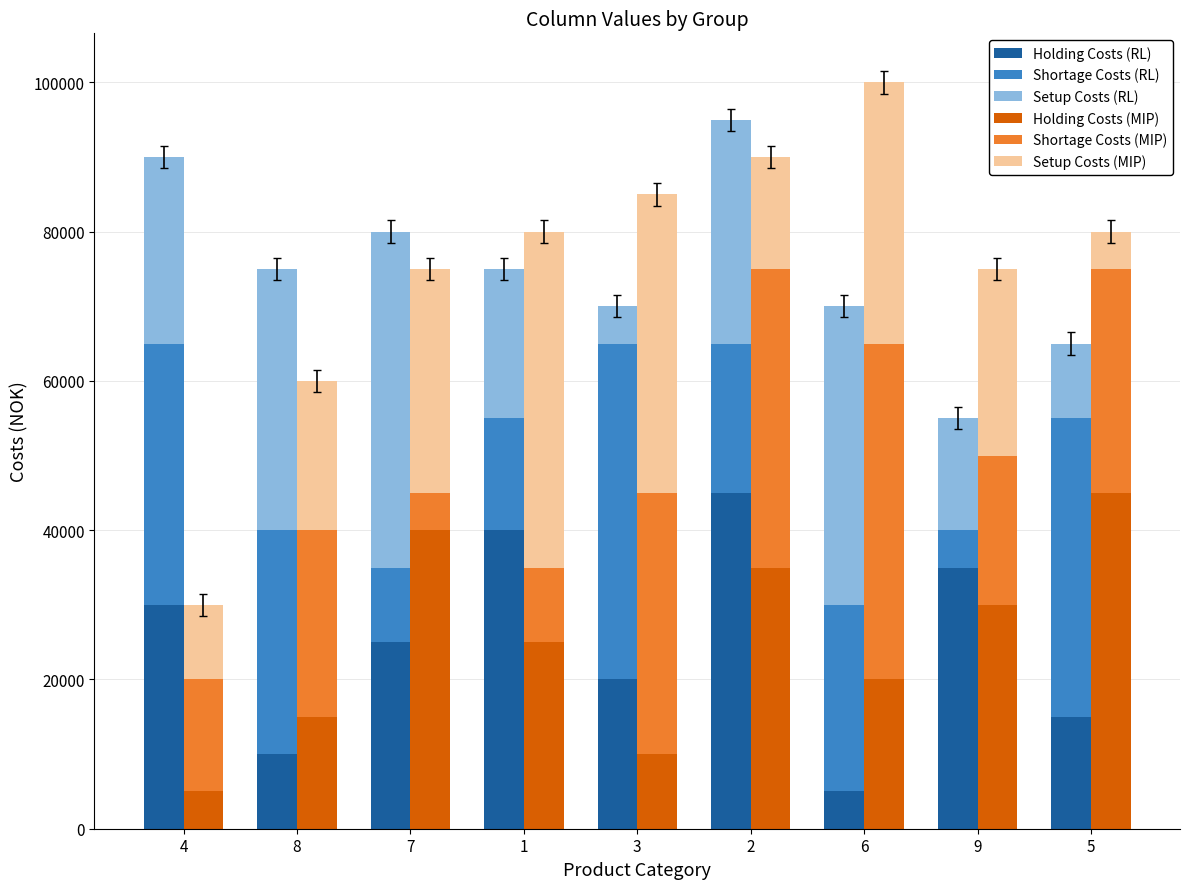

At 9, list the series in order from smallest to largest.

Shortage Costs (RL), Setup Costs (RL), Shortage Costs (MIP), Setup Costs (MIP), Holding Costs (MIP), Holding Costs (RL)